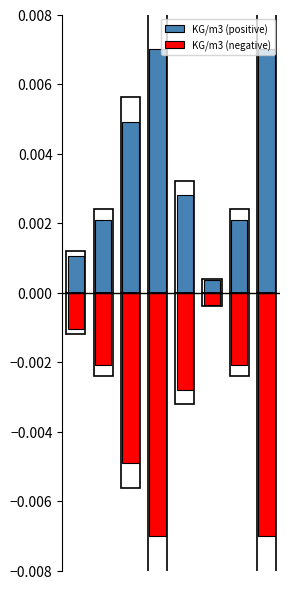

Between 6 and 0, which is larger?

6